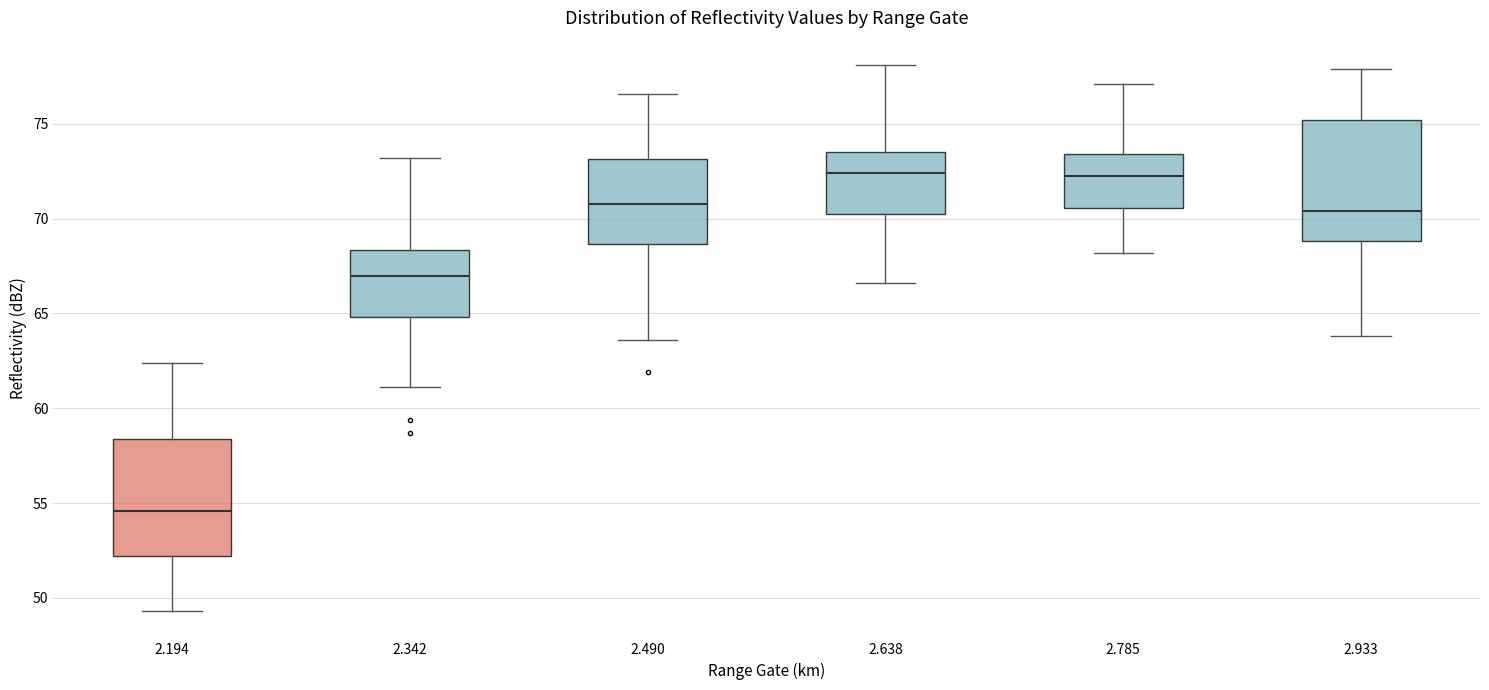

Reading left to right, transcribe this box plot: for each box, give where its median line is, the range the box spans, and where its two whiskers end, as read against the y-axis. The values are not printed on the chart, so give them approximately, as read against the axis.

2.194: median 54.5, box 52.0 to 58.5, whiskers 49.5 to 62.5
2.342: median 67.0, box 65.0 to 68.5, whiskers 61.0 to 73.0
2.490: median 71.0, box 68.5 to 73.0, whiskers 63.5 to 76.5
2.638: median 72.5, box 70.5 to 73.5, whiskers 66.5 to 78.0
2.785: median 72.5, box 70.5 to 73.5, whiskers 68.0 to 77.0
2.933: median 70.5, box 69.0 to 75.0, whiskers 64.0 to 78.0